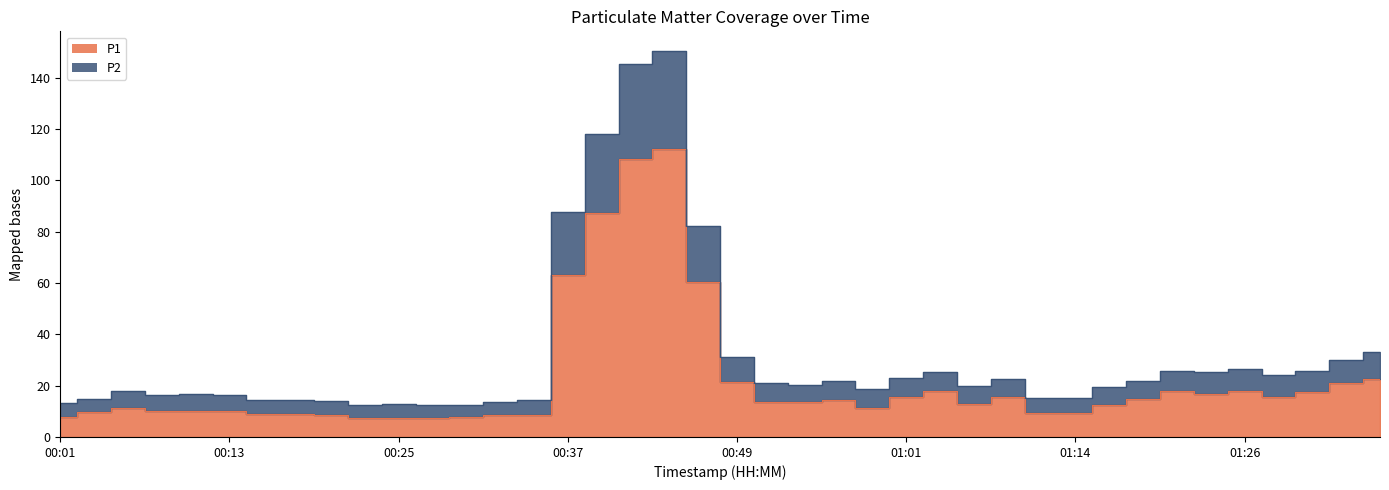

What is the total value across all series at 01:35?

55.6